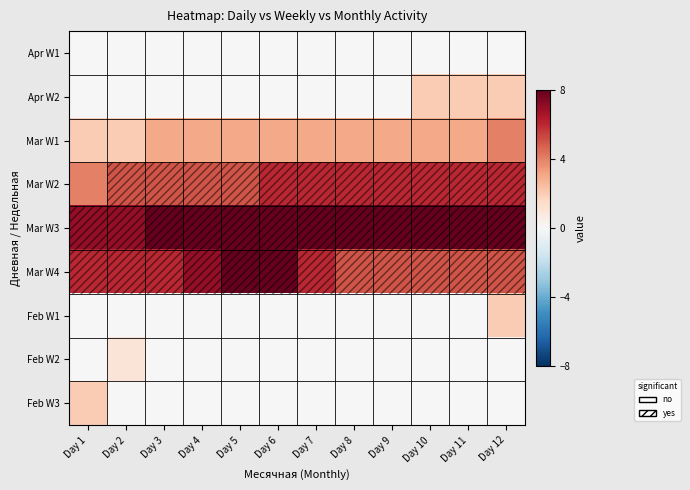

What is the total value across all series at Day 1?

21